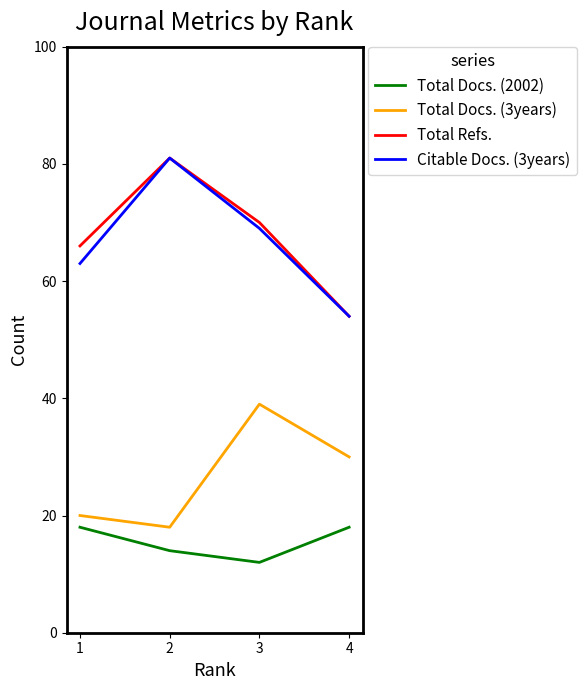

At which label does Total Refs. reach its minimum?

4